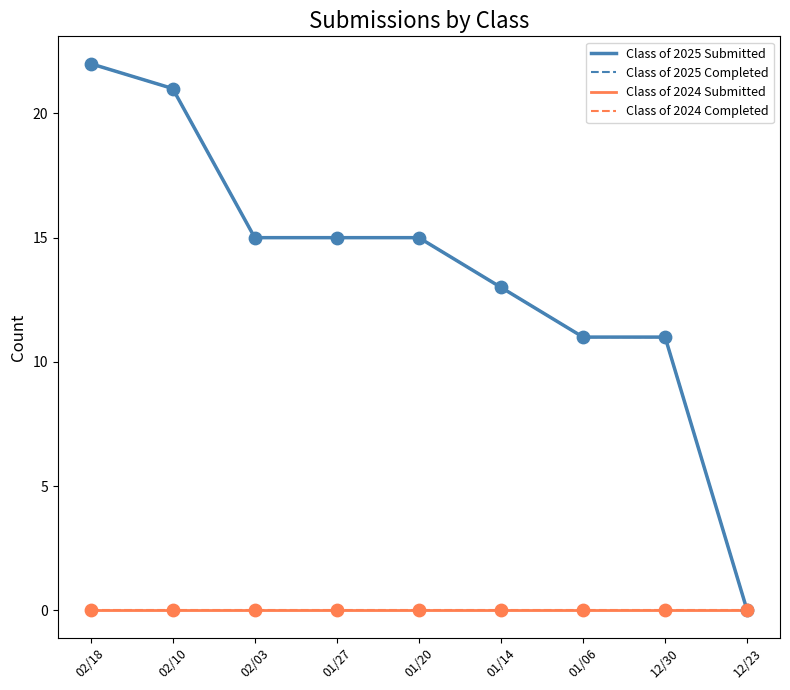

Is the value of Class of 2025 Submitted at 01/20 greater than the value of Class of 2024 Submitted at 02/03?

Yes